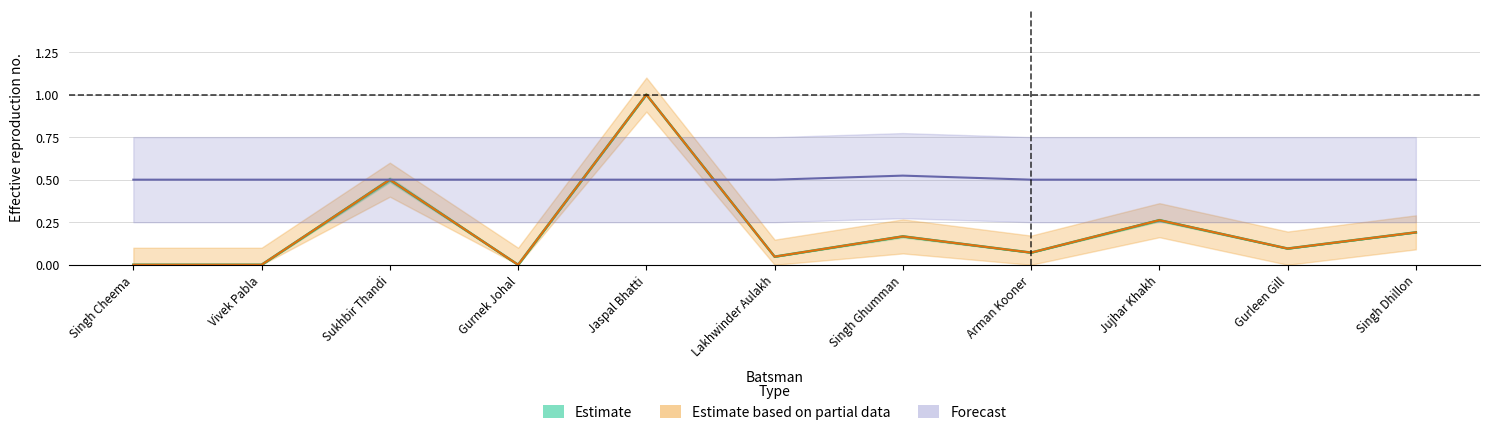

What is the label of the 1st point from the right?

Singh Dhillon